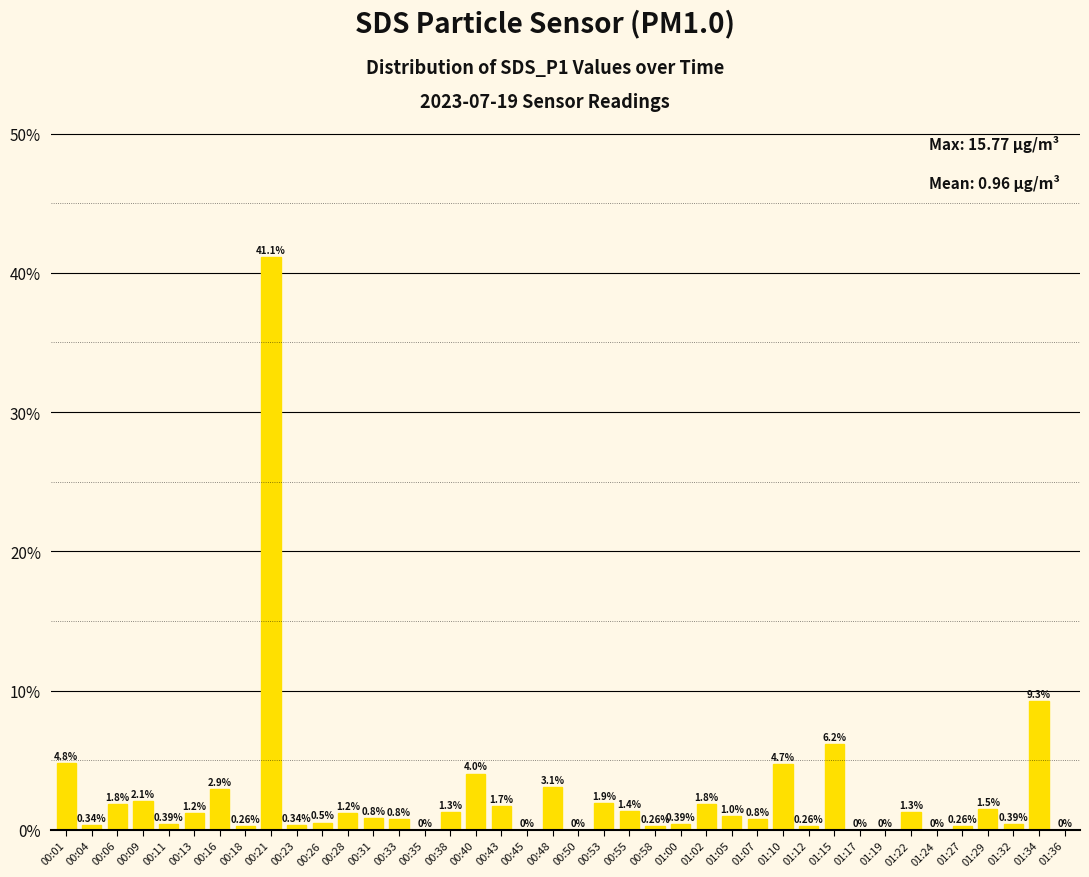

The value at 00:48 is 0.7. True or false?

False